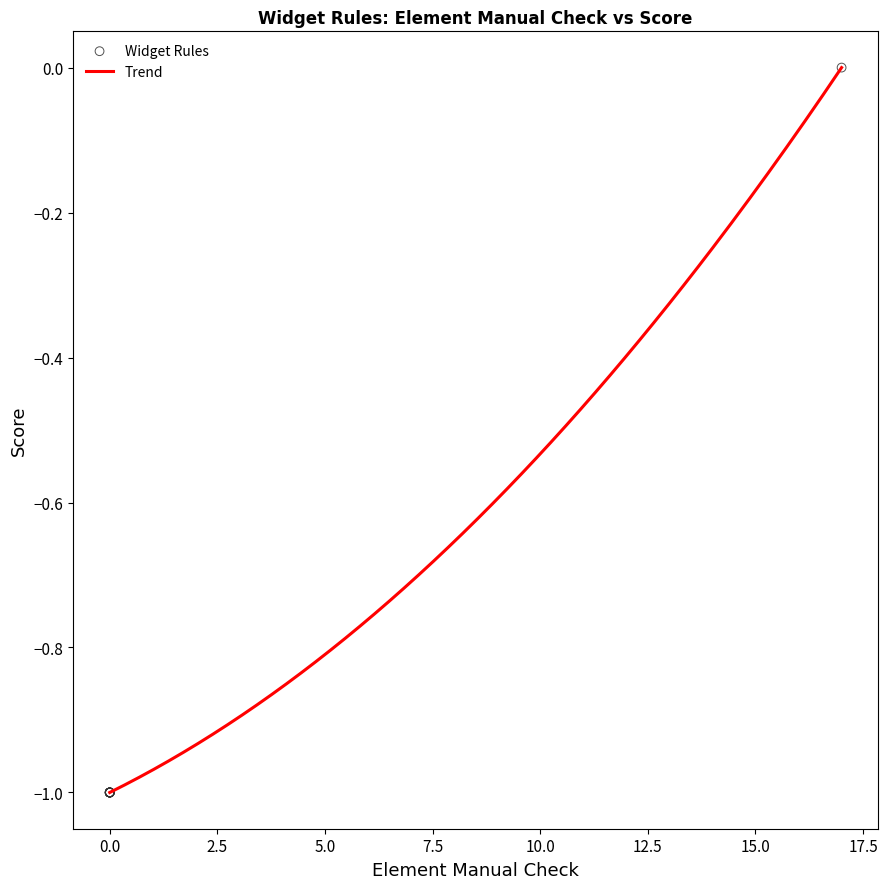

What is the difference between the maximum and minimum values?

1.0